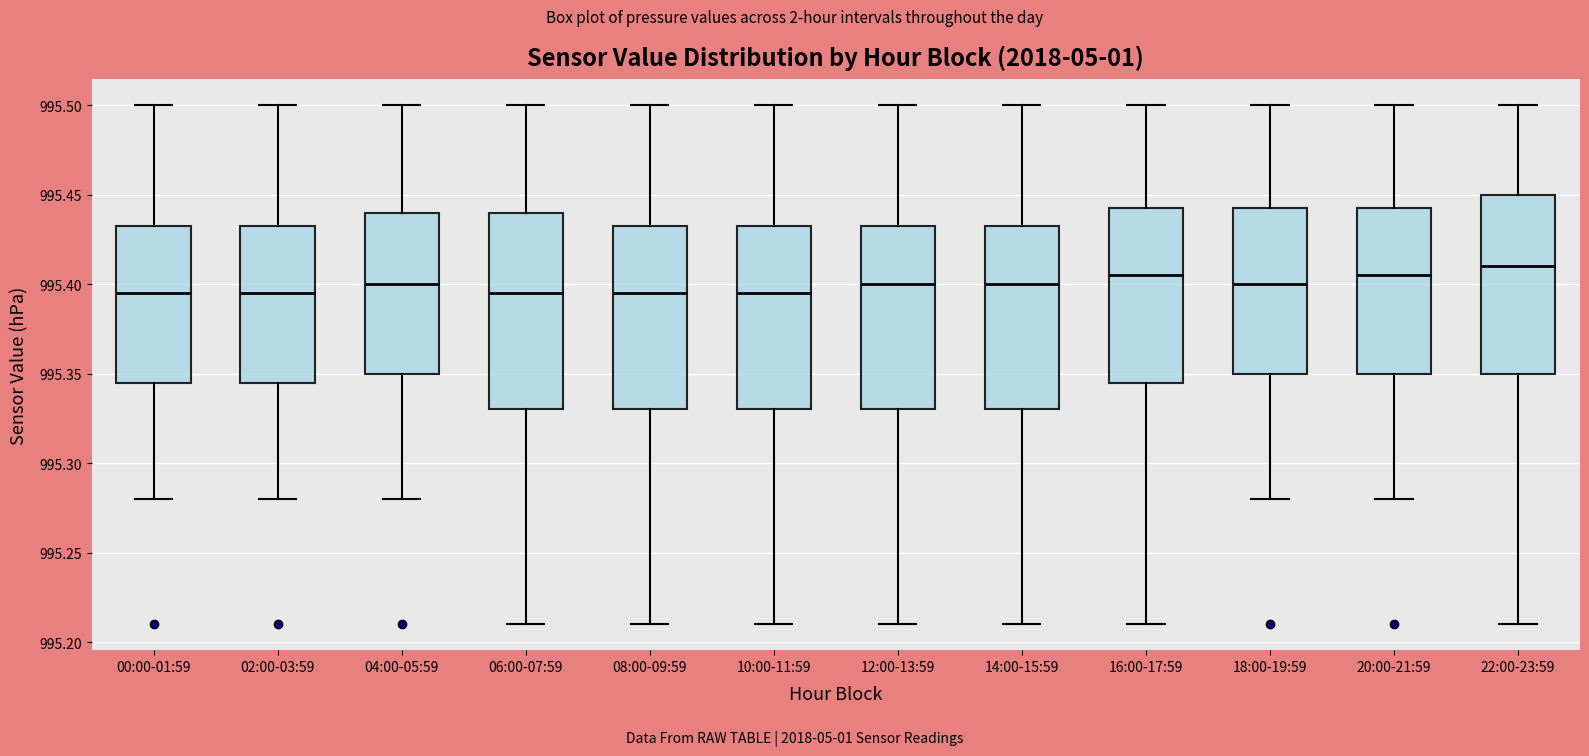

Reading left to right, read every box against the y-axis: the position of its median line, the range the box covers, and the ends of its whiskers. The values are not printed on the chart, so give them approximately, as read against the axis.

00:00-01:59: median 995.395, box 995.345 to 995.435, whiskers 995.280 to 995.500
02:00-03:59: median 995.395, box 995.345 to 995.435, whiskers 995.280 to 995.500
04:00-05:59: median 995.400, box 995.350 to 995.440, whiskers 995.280 to 995.500
06:00-07:59: median 995.395, box 995.330 to 995.440, whiskers 995.210 to 995.500
08:00-09:59: median 995.395, box 995.330 to 995.435, whiskers 995.210 to 995.500
10:00-11:59: median 995.395, box 995.330 to 995.435, whiskers 995.210 to 995.500
12:00-13:59: median 995.400, box 995.330 to 995.435, whiskers 995.210 to 995.500
14:00-15:59: median 995.400, box 995.330 to 995.435, whiskers 995.210 to 995.500
16:00-17:59: median 995.405, box 995.345 to 995.445, whiskers 995.210 to 995.500
18:00-19:59: median 995.400, box 995.350 to 995.445, whiskers 995.280 to 995.500
20:00-21:59: median 995.405, box 995.350 to 995.445, whiskers 995.280 to 995.500
22:00-23:59: median 995.410, box 995.350 to 995.450, whiskers 995.210 to 995.500